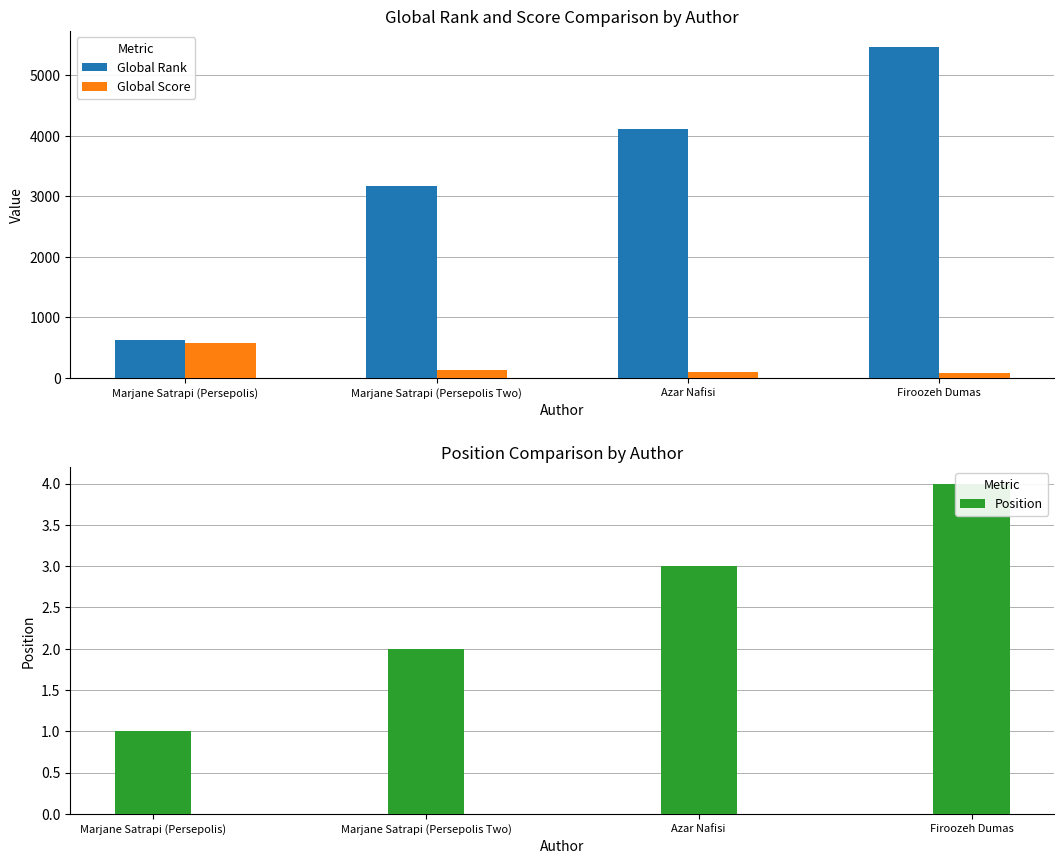

What is the label of the 4th bar from the left?

Firoozeh Dumas